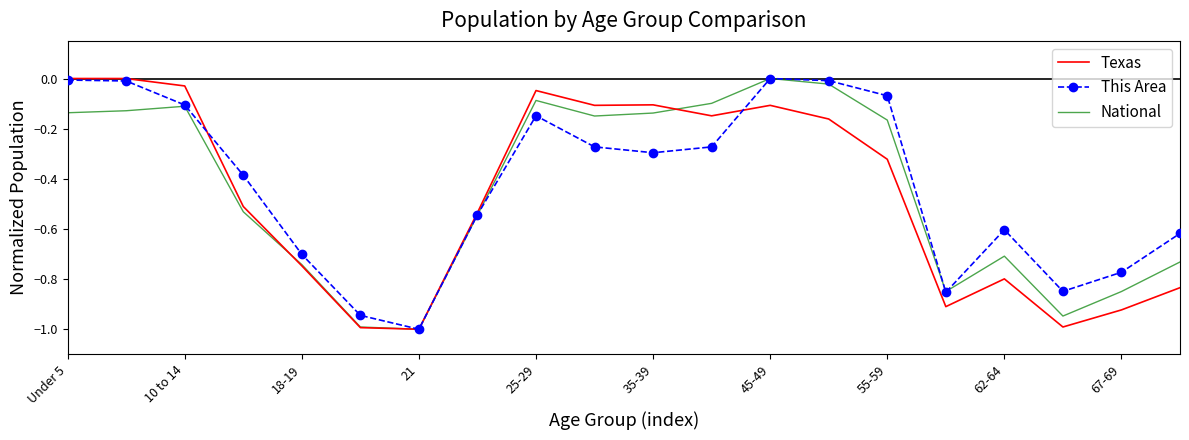

What is the minimum value shown in the chart?

-1.0